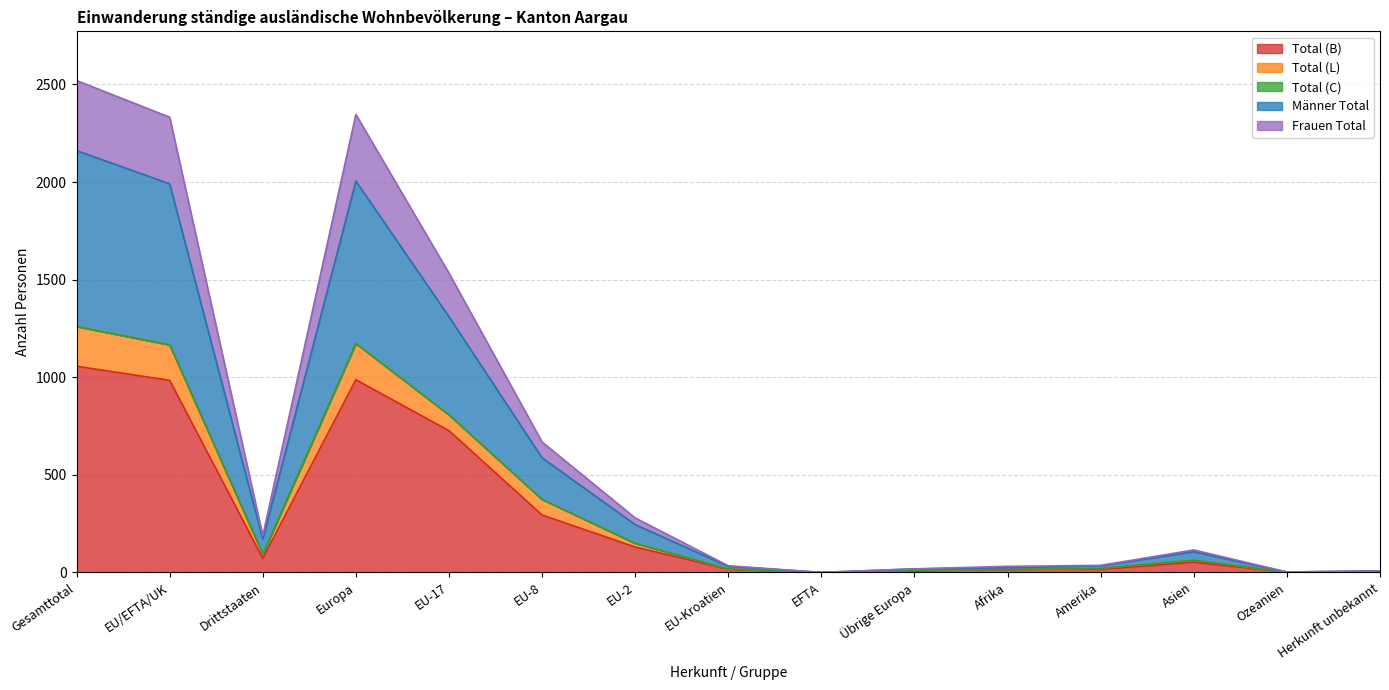

What is the average value of the Total (B) series?

291